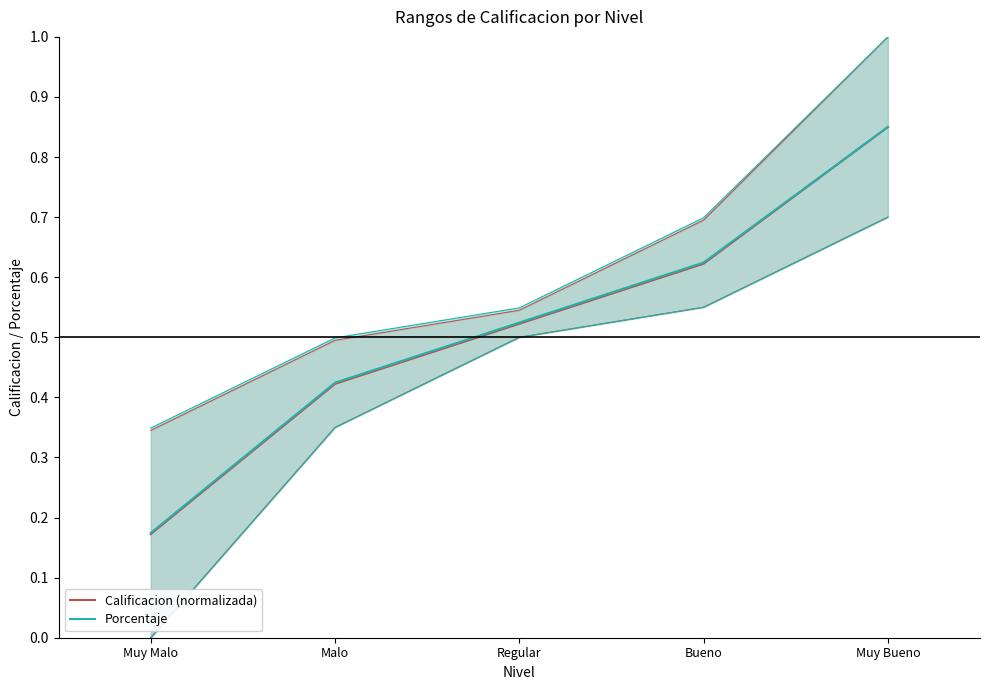

What is the minimum value for Porcentaje?

0.2